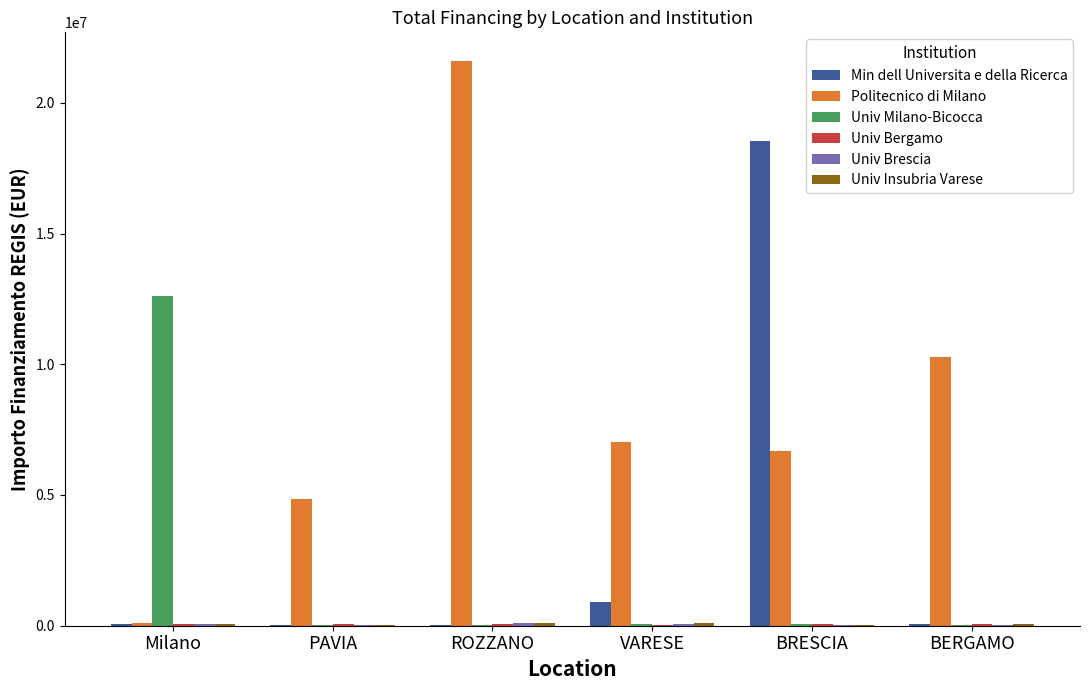

Which series has the largest range (max minus min)?

Politecnico di Milano